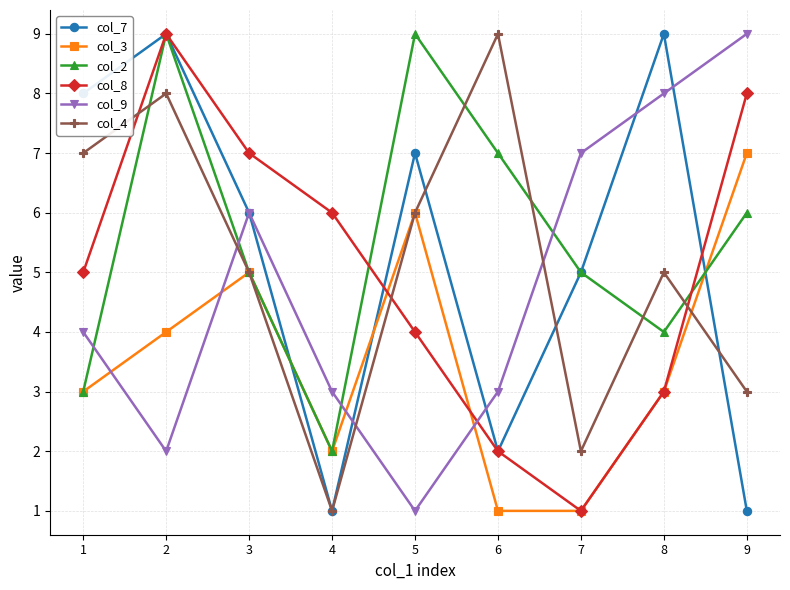

At which label does col_2 first exceed 5?

2